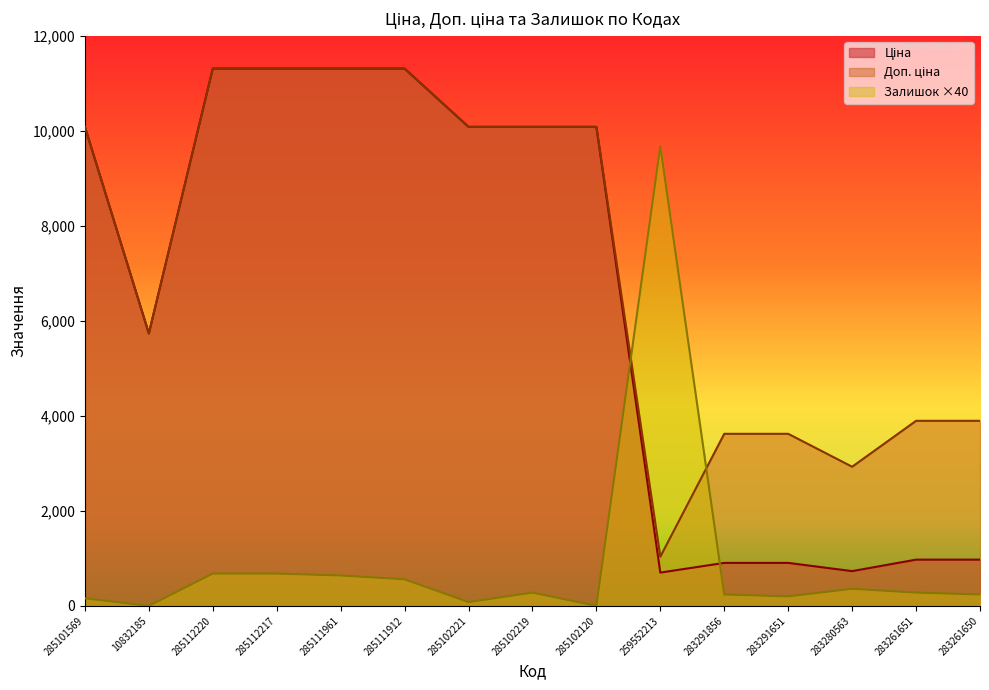

How many values in the Доп. ціна series are below 10085?

7